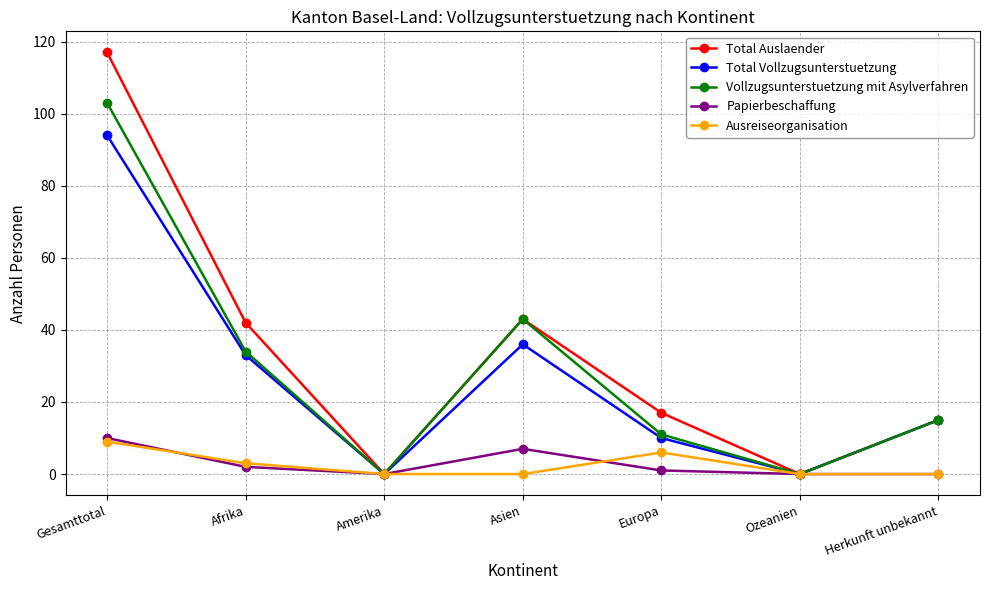

Where is the first local minimum for Total Vollzugsunterstuetzung?

Amerika